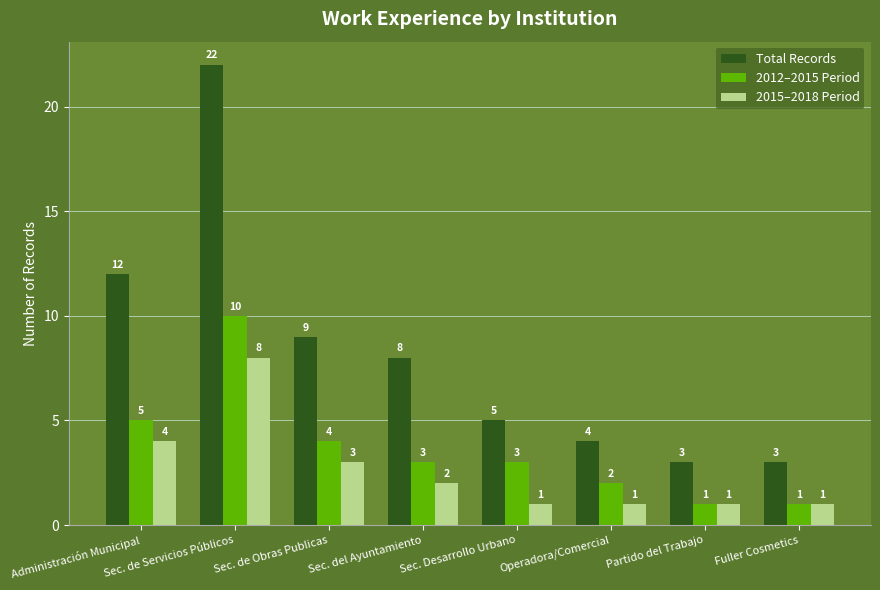

What are all the series names shown in the legend?

Total Records, 2012–2015 Period, 2015–2018 Period